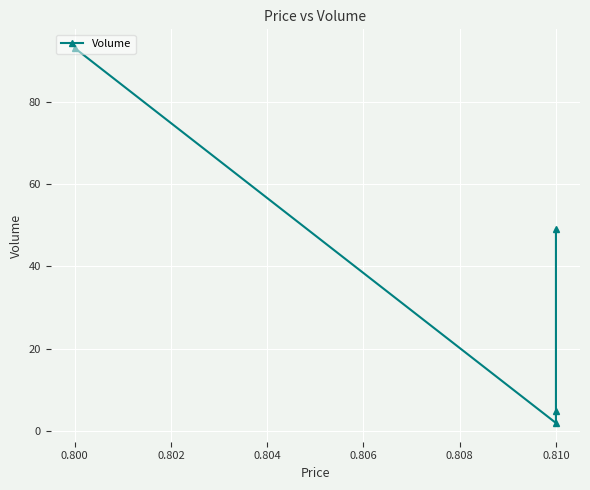

What is the minimum value shown in the chart?

2